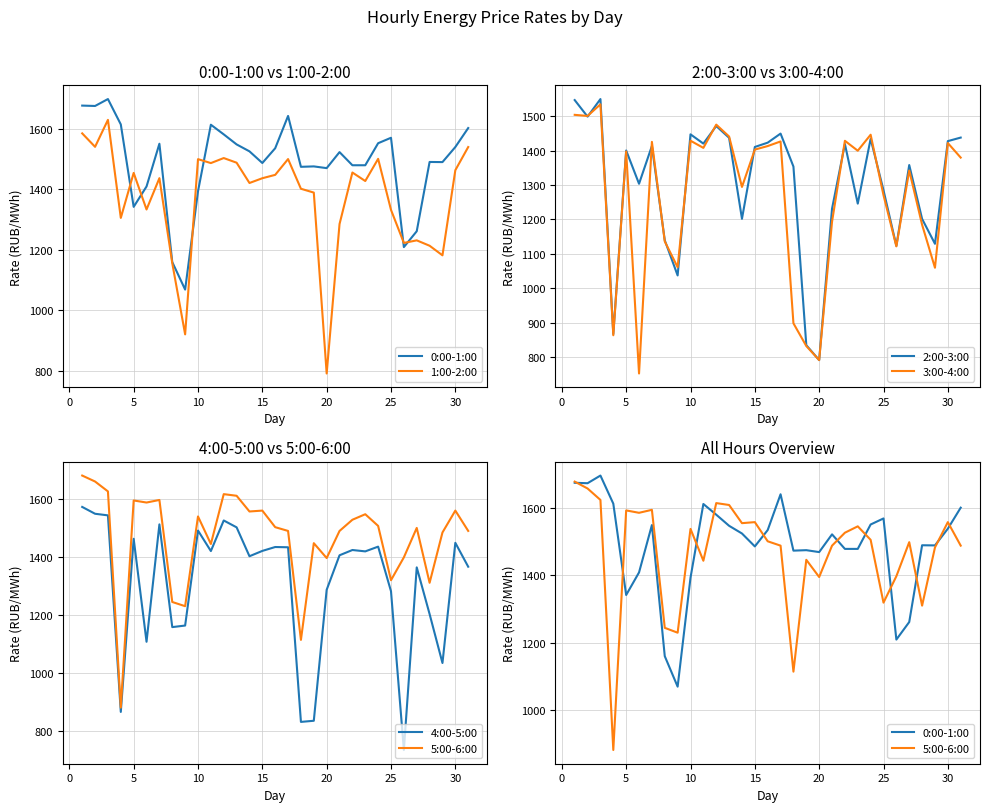

Does the chart display data point markers on the line(s)?

No